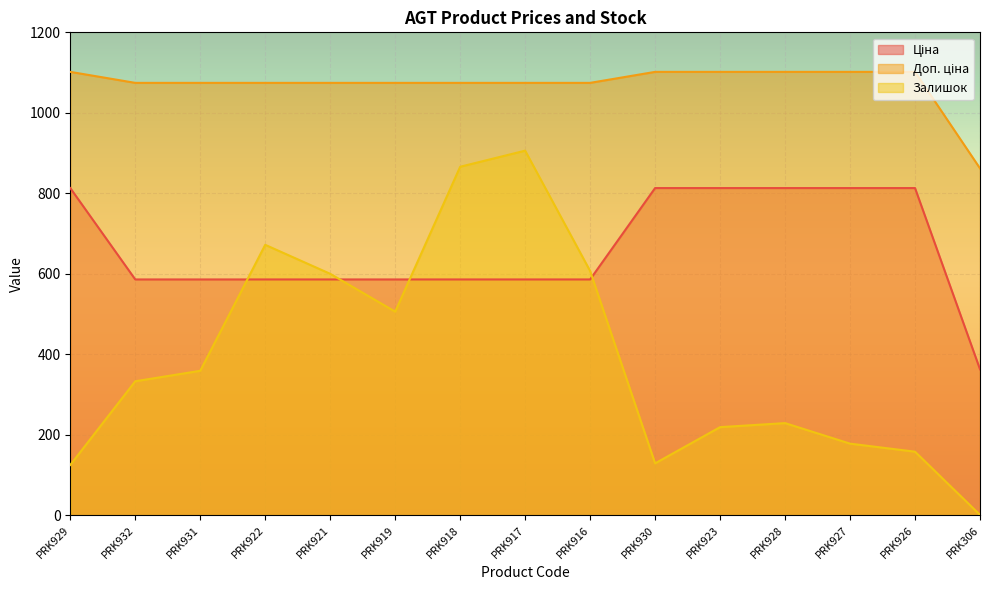

At which category is the sum across all series the highest?

PRK917